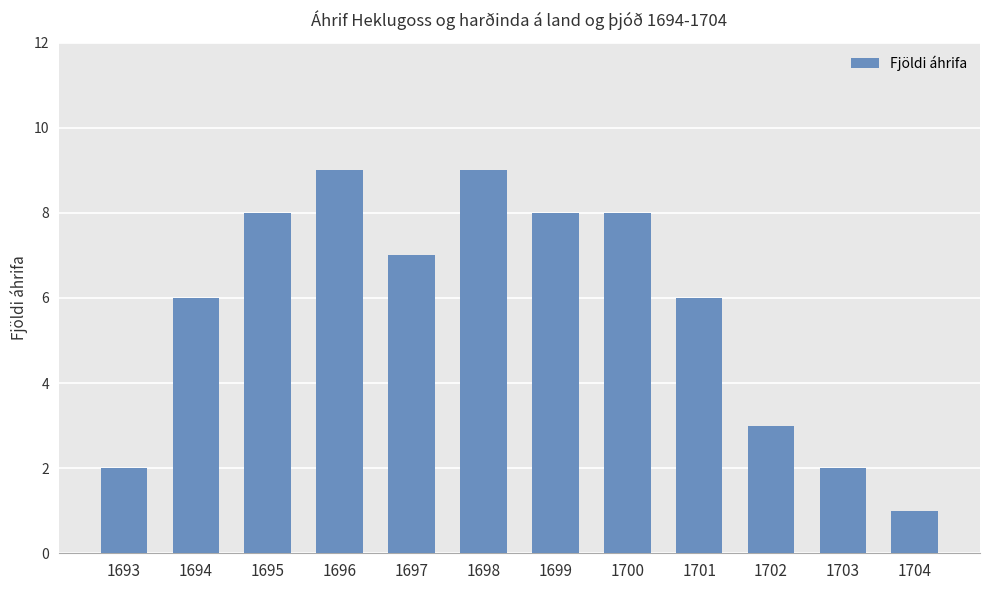

What is the change in value from 1695 to 1701?

-2